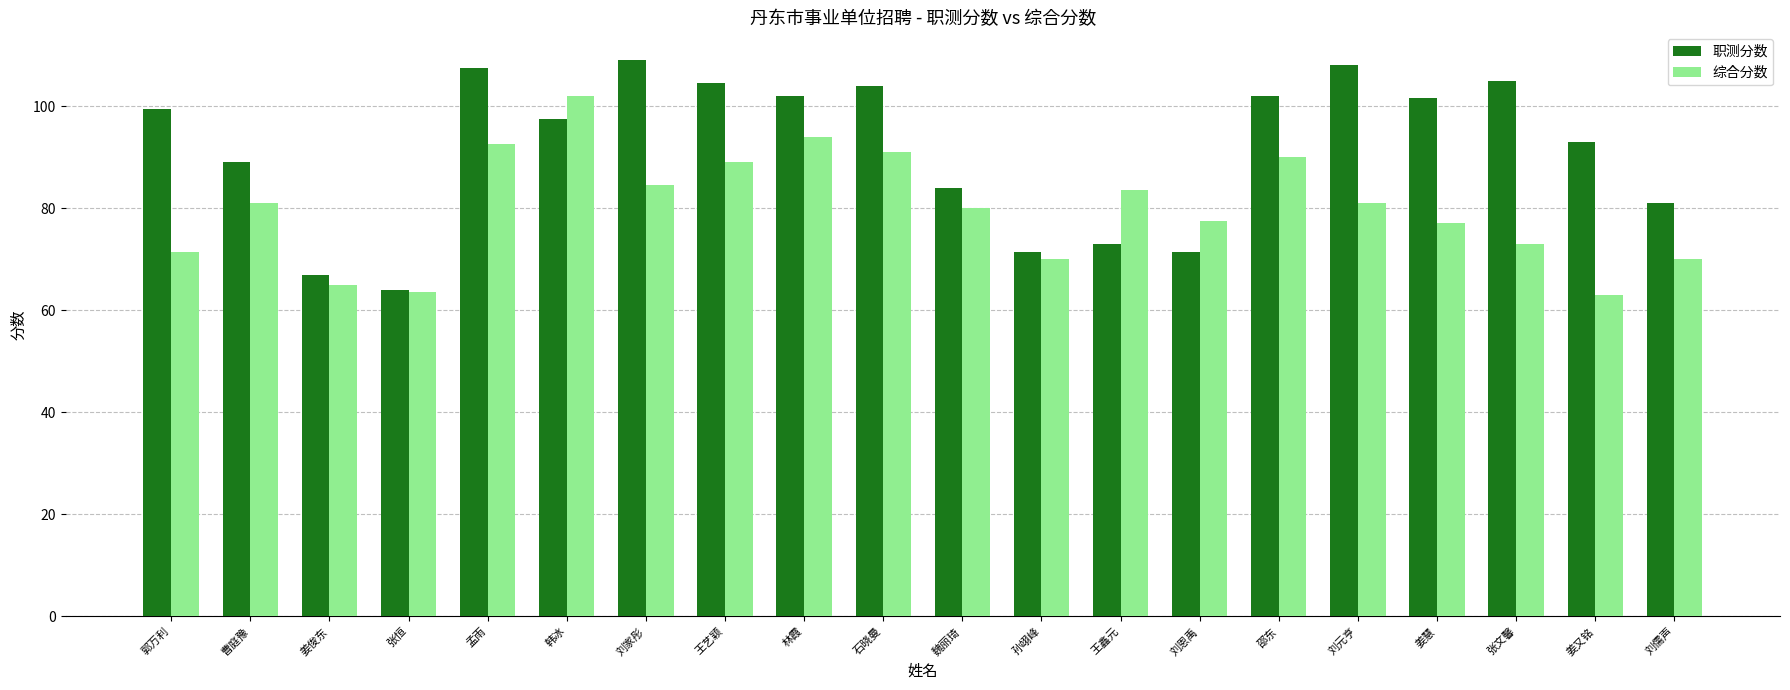

What is the smallest value displayed?

63.0